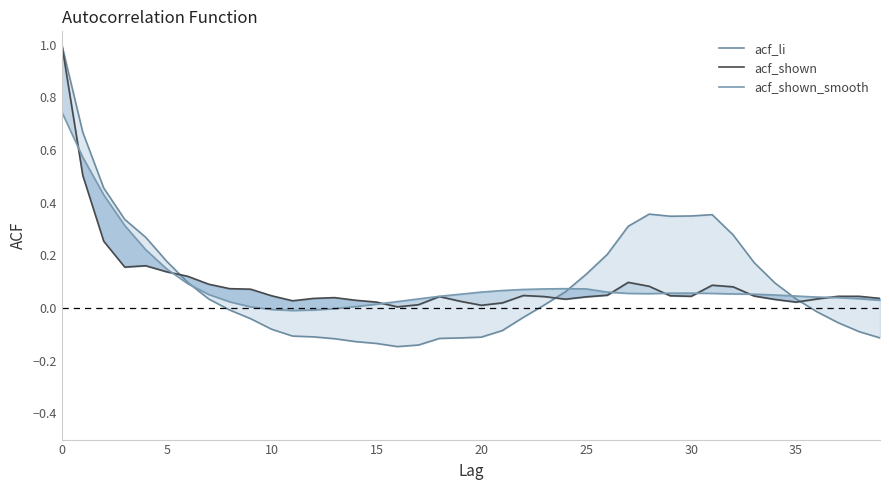

How many negative values does the acf_shown_smooth series have?

4